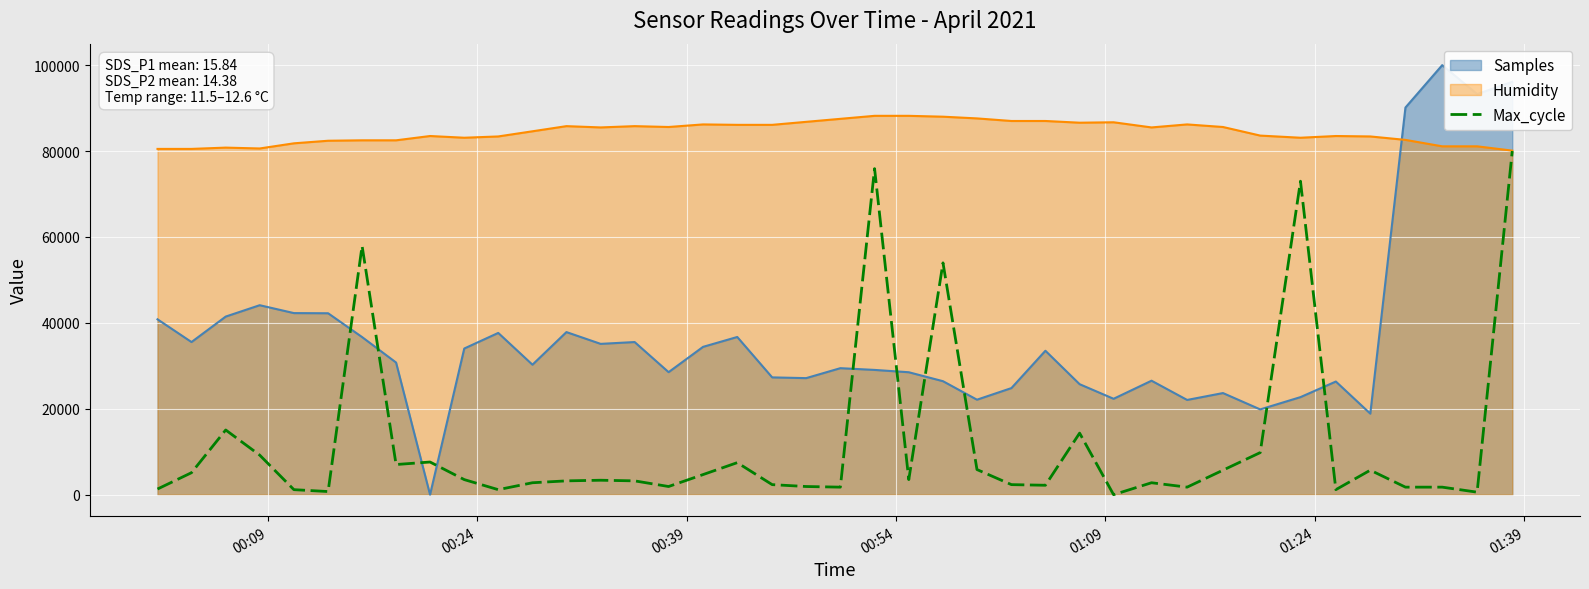

Rank the series by their average value, from lowest to highest.

Max_cycle, Samples, Humidity